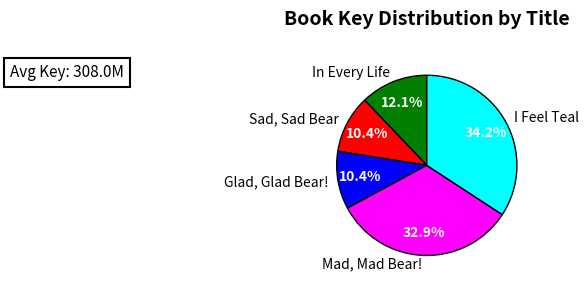

What is the total percentage of In Every Life and Glad, Glad Bear!?

22.5%